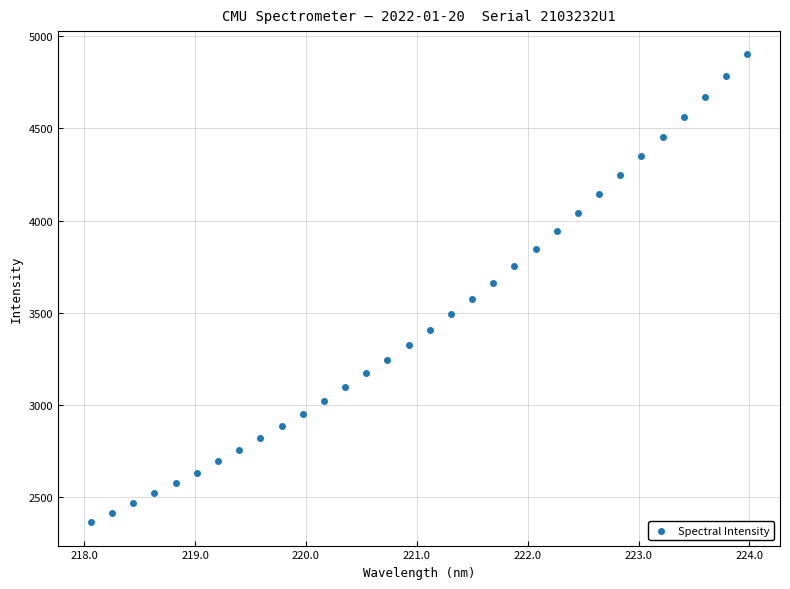

What is the range of Y values (max minus min)?

2536.3